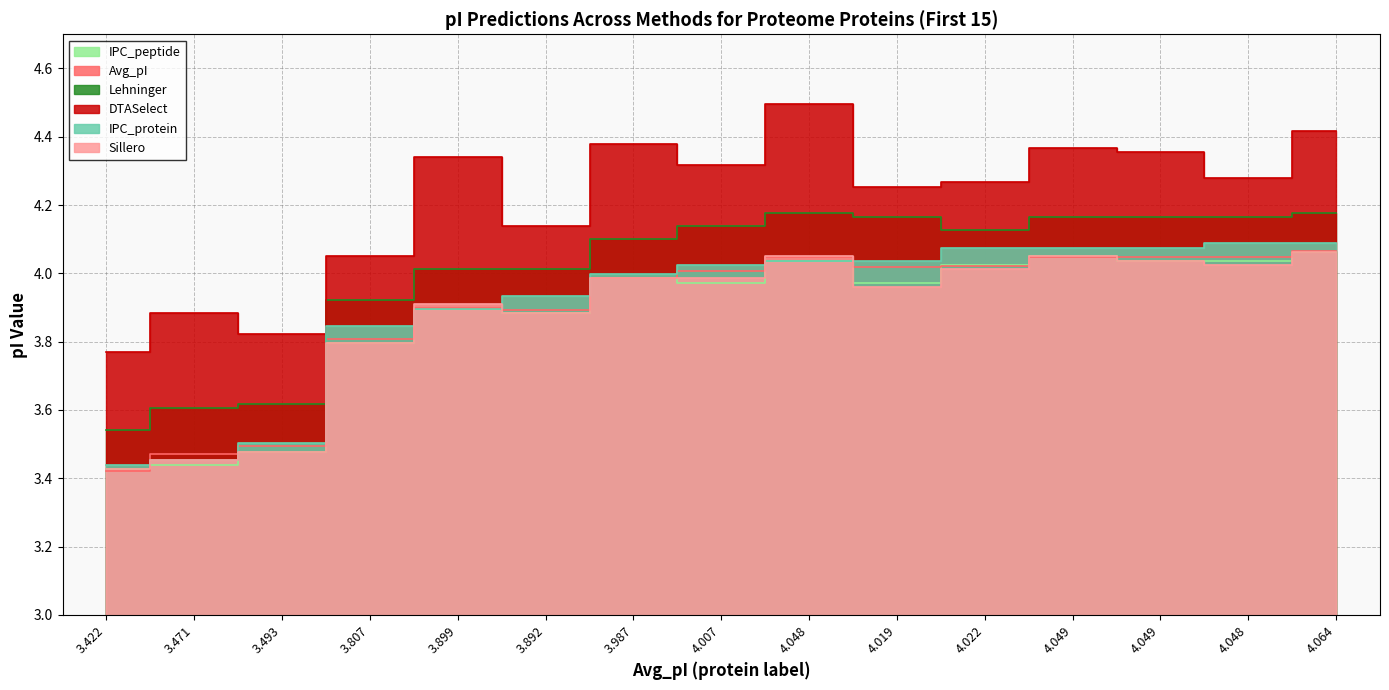

Which series has the largest range (max minus min)?

DTASelect